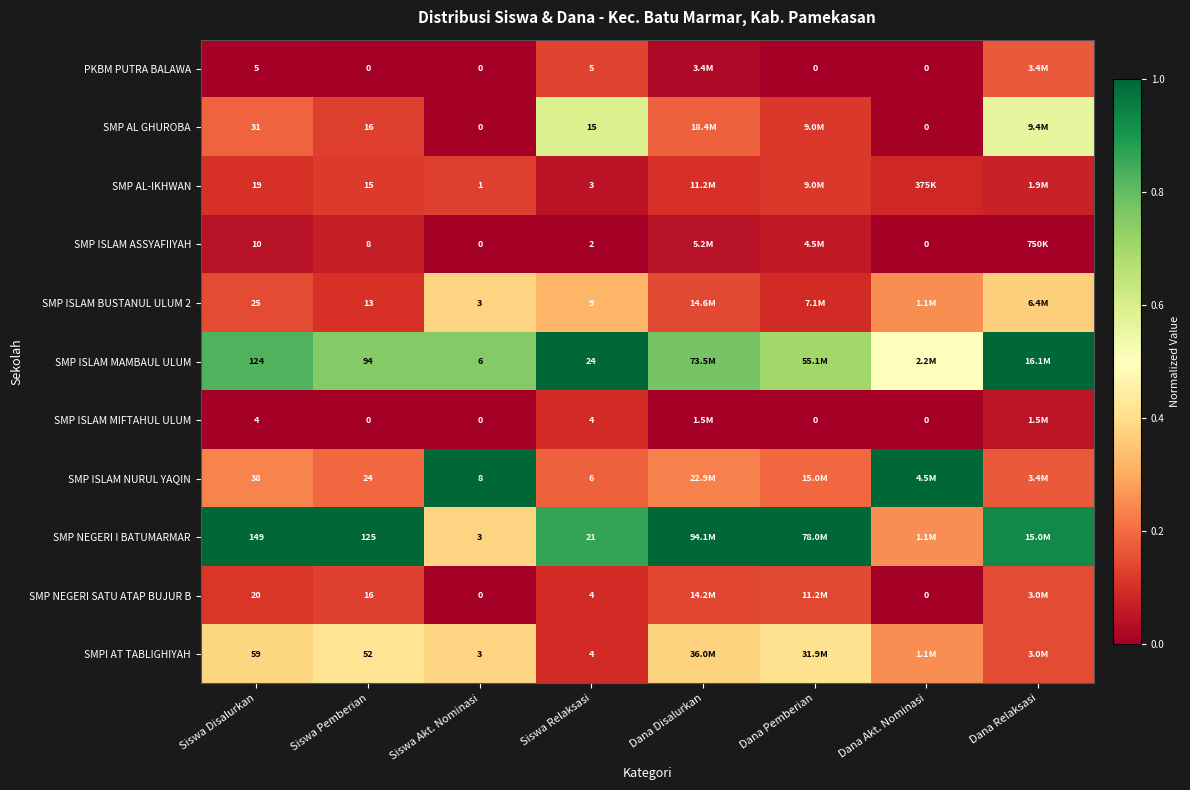

Between Siswa Disalurkan and Siswa Akt. Nominasi, which series saw the biggest shift?

SMP NEGERI I BATUMARMAR